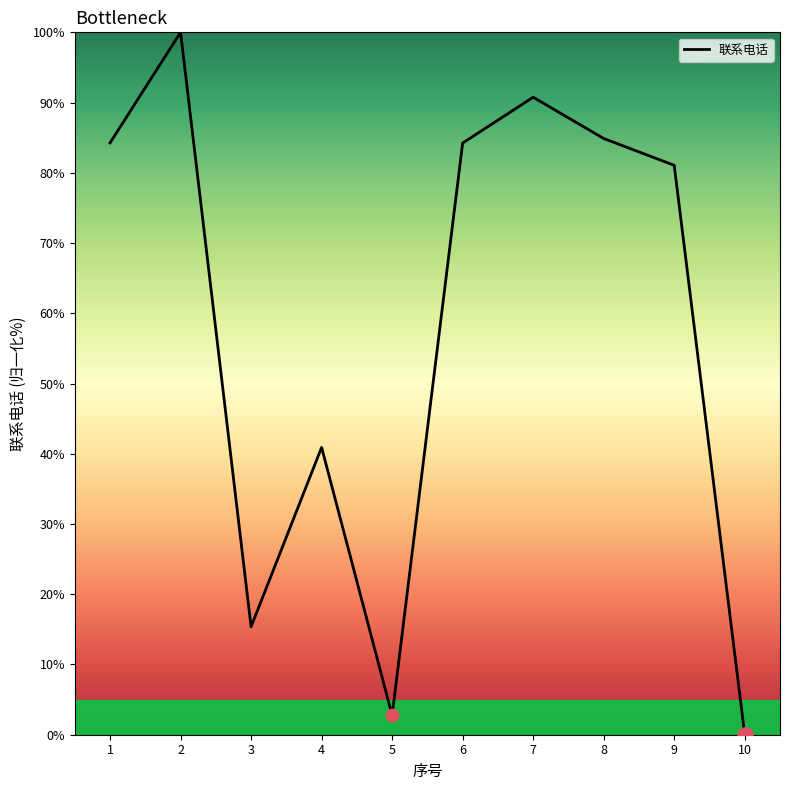

Between 4 and 6, which is larger?

6